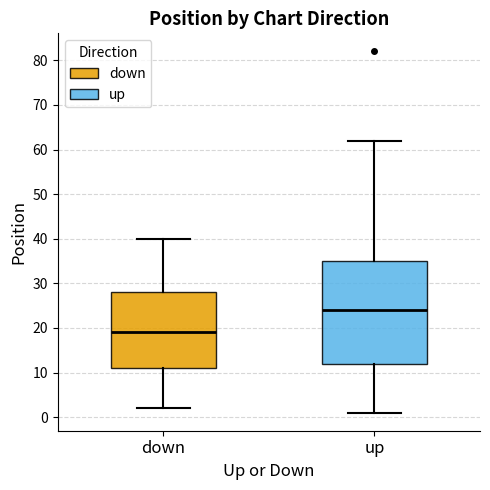

Which box's median line is the lowest?

down